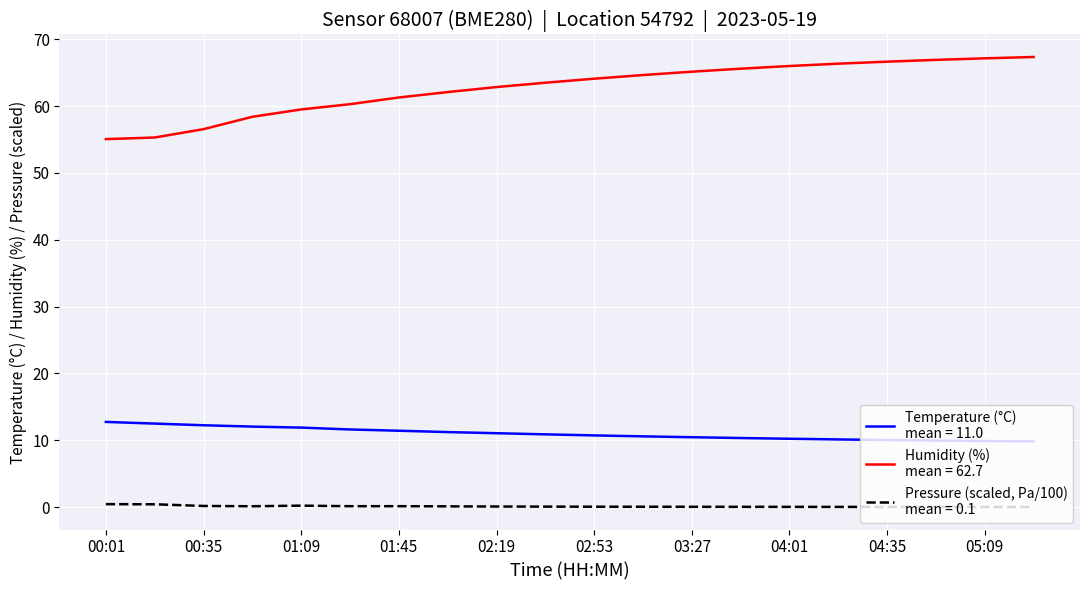

Reading left to right, transcribe all the data shown in this chart.

temperature: 12.7	12.5	12.2	12.0	11.9	11.6	11.4	11.2	11.1	10.9	10.7	10.6	10.4	10.3	10.2	10.1	10.0	9.9	9.9	9.8
humidity: 55.1	55.3	56.5	58.4	59.5	60.3	61.3	62.1	62.9	63.5	64.1	64.7	65.2	65.6	66.0	66.3	66.7	66.9	67.2	67.3
pressure_norm: 0.4	0.4	0.2	0.1	0.2	0.1	0.1	0.1	0.1	0.1	0.1	0.0	0.0	0.0	0.0	0.0	0.0	0.0	0.0	0.0